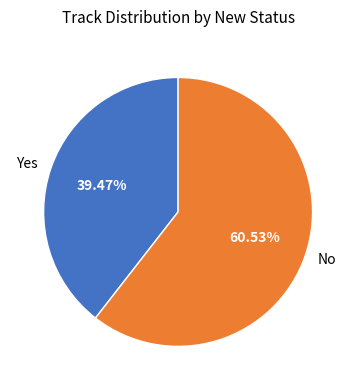

Rank the categories by value from highest to lowest.

No, Yes